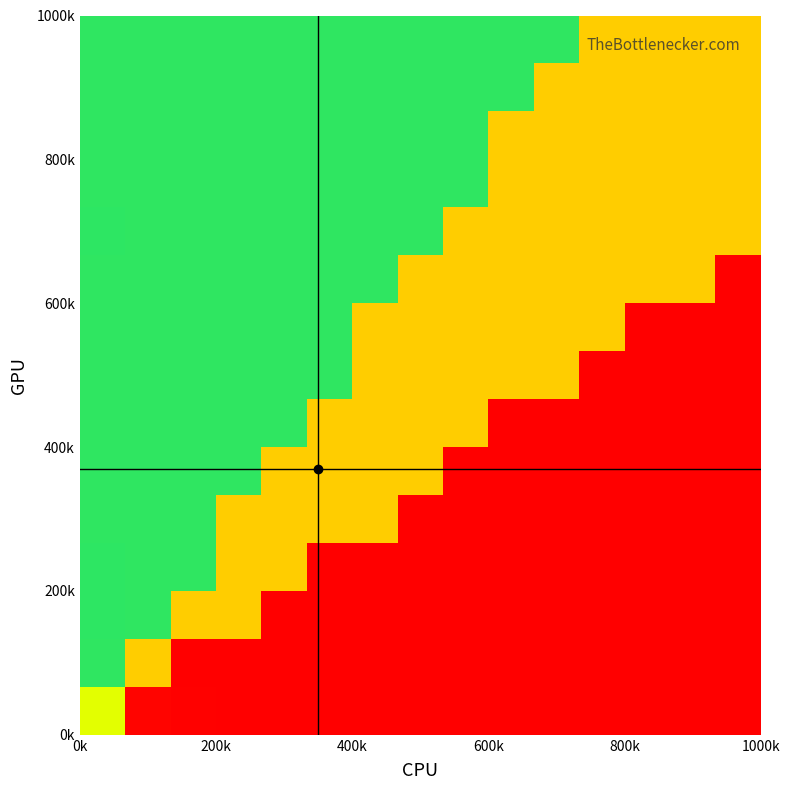

Count the number of categories in the chart.

15